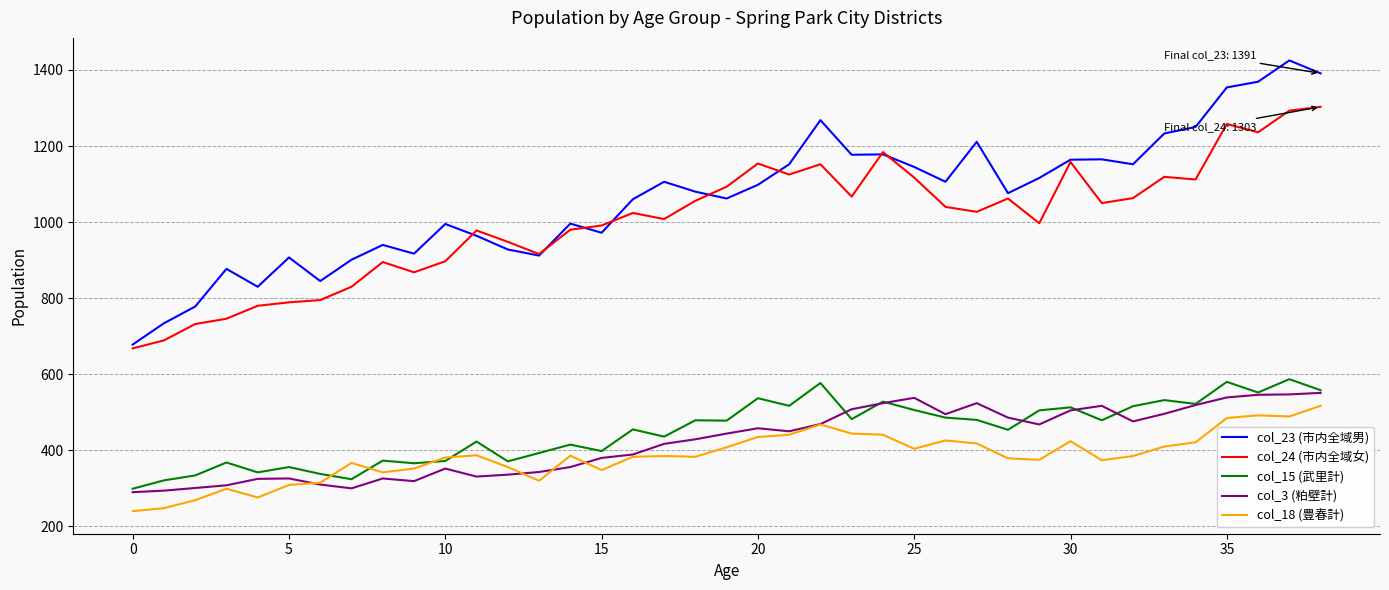

True or false: col_3 (粕壁計) and col_24 (市内全域女) cross at least once.

False